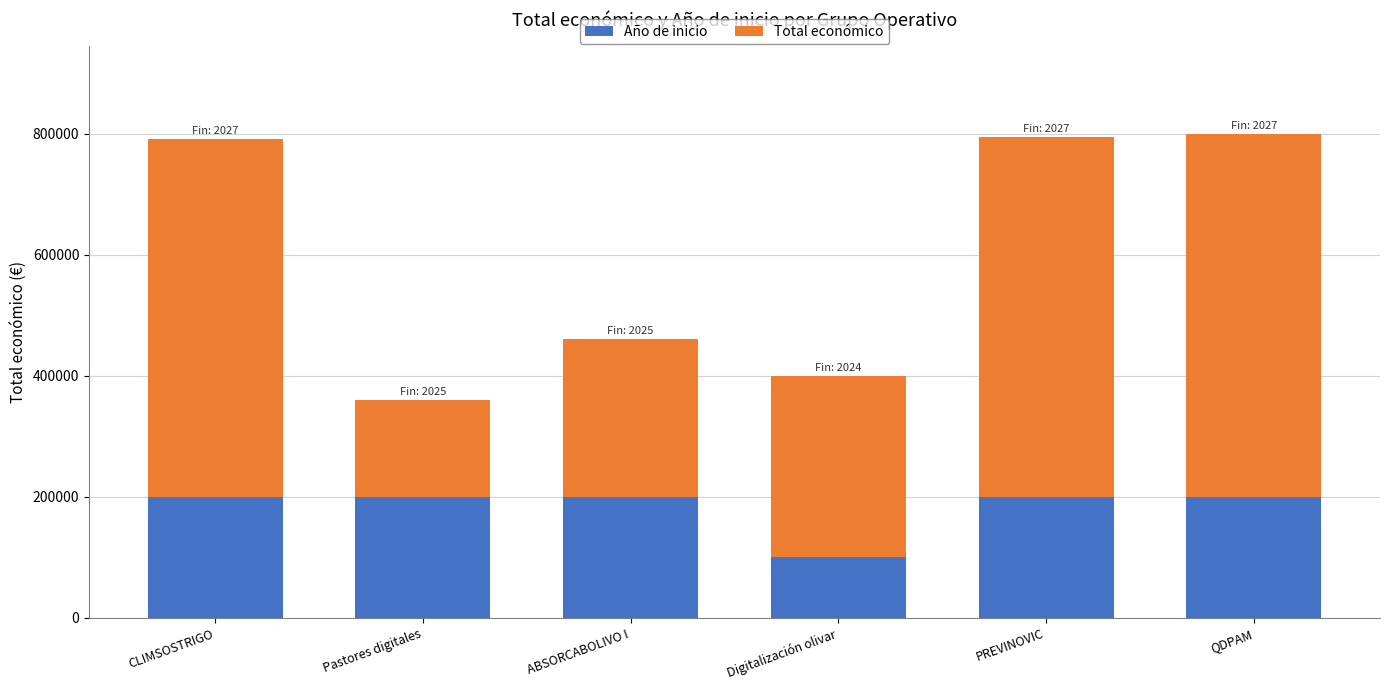

Reading left to right, list the values for the Año de inicio series.

CLIMSOSTRIGO=200000	Pastores digitales=200000	ABSORCABOLIVO I=200000	Digitalización olivar=100000	PREVINOVIC=200000	QDPAM=200000